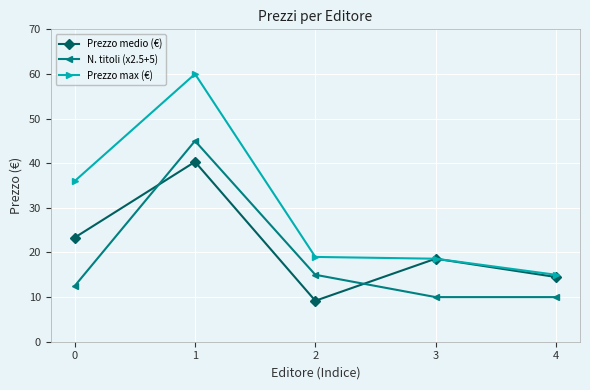

At which category does Prezzo max (€) reach its first local peak?

1